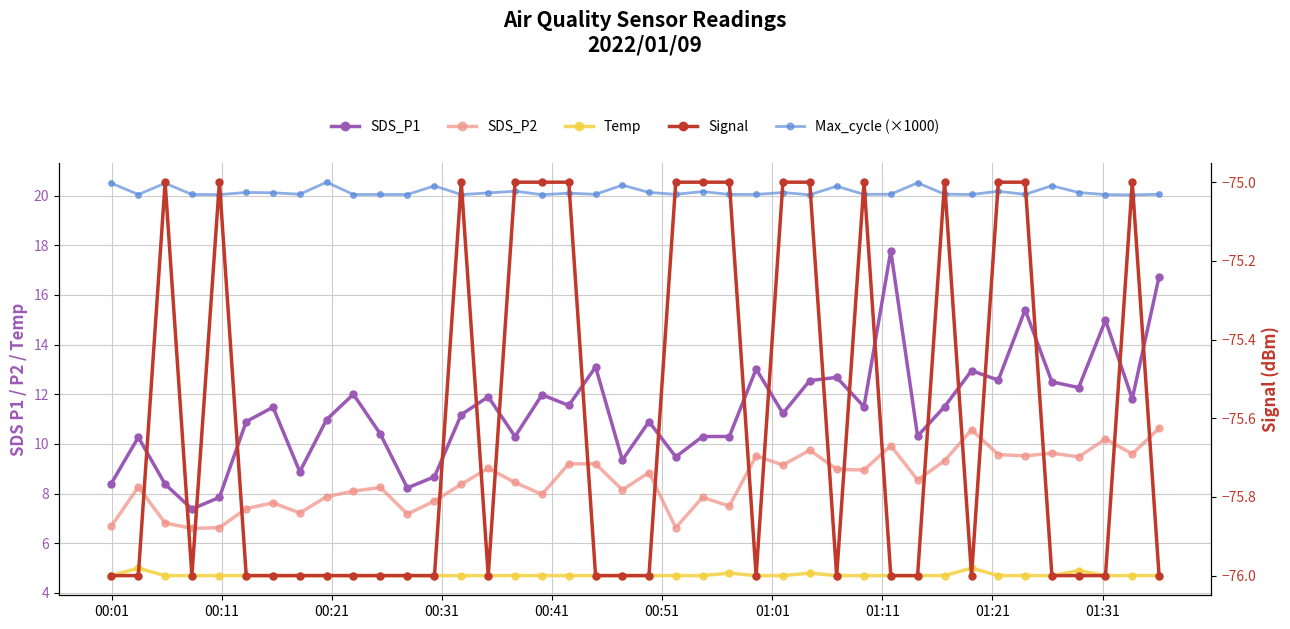

At how many categories does at least one series exceed 3?

40